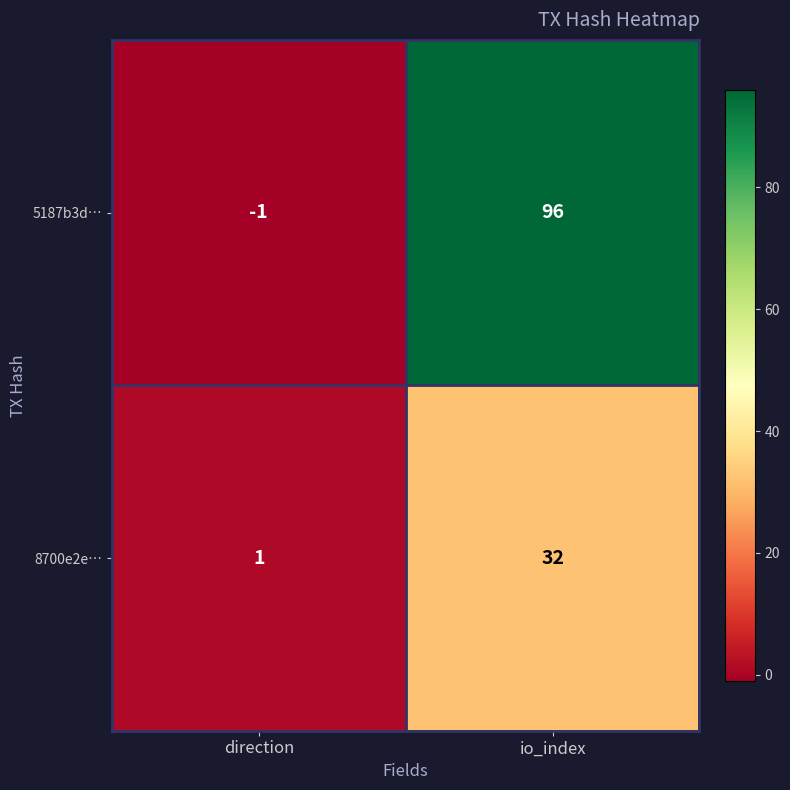

Which category has the lowest value in the 8700e2e… series?

direction